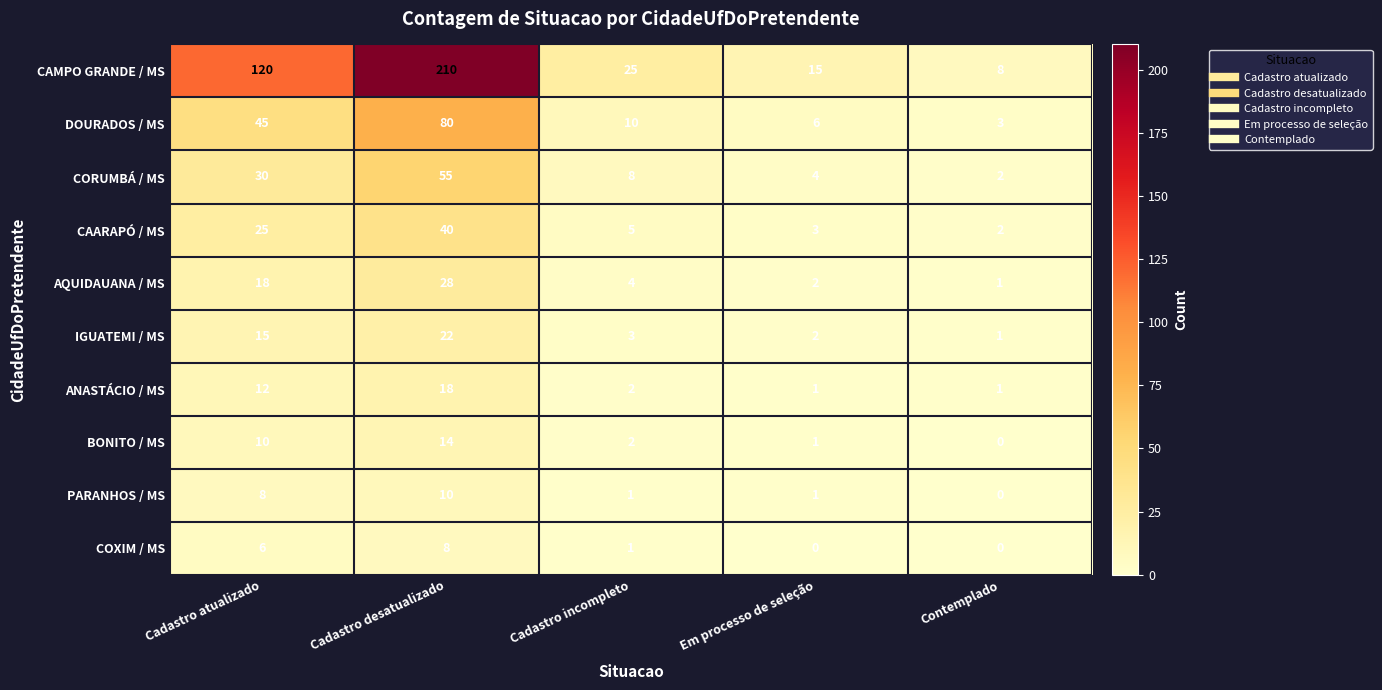

Which category has the highest value in the DOURADOS / MS series?

Cadastro desatualizado